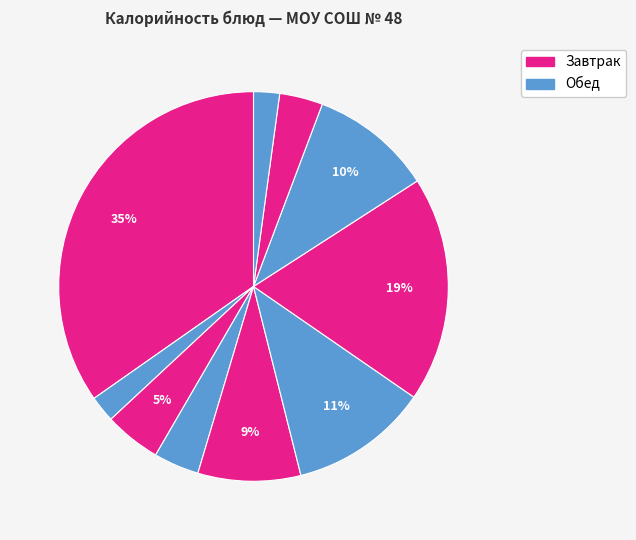

To the nearest percent, what is the difference between the largest and smallest slice percentages?

33%